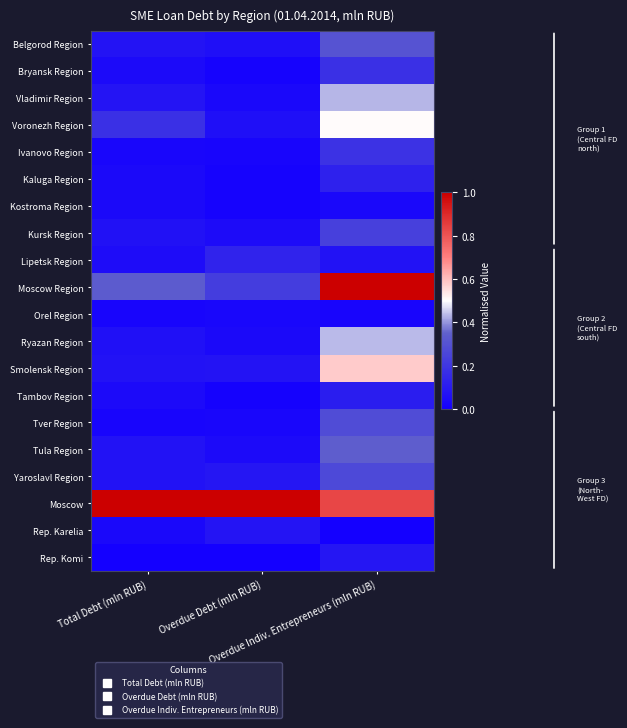

What is the maximum value shown in the chart?

1.0